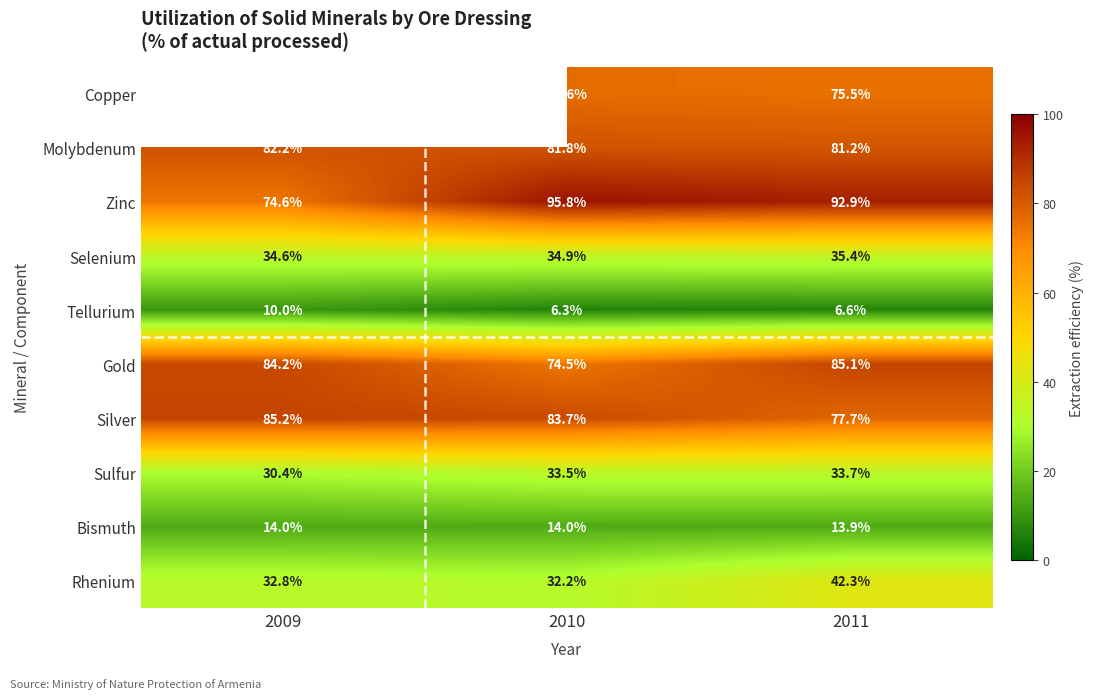

What is the sum of the Sulfur values at 2010 and 2011?

67.2